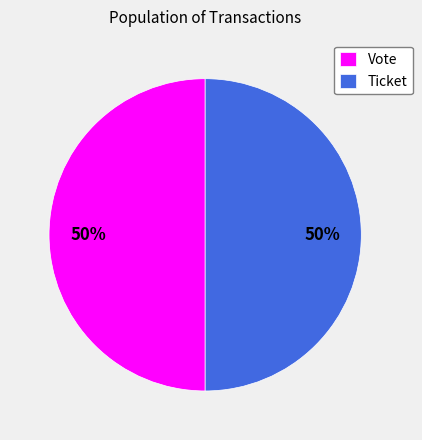

The Vote slice represents 56% of the pie. True or false?

False